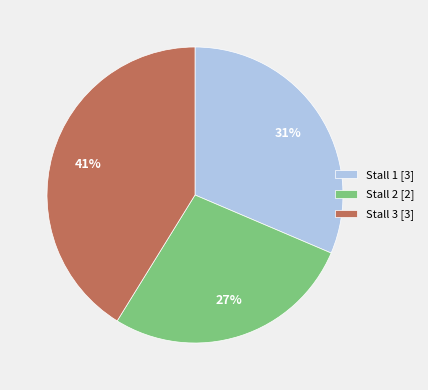

Rank the categories by value from highest to lowest.

Stall 3 [3], Stall 1 [3], Stall 2 [2]